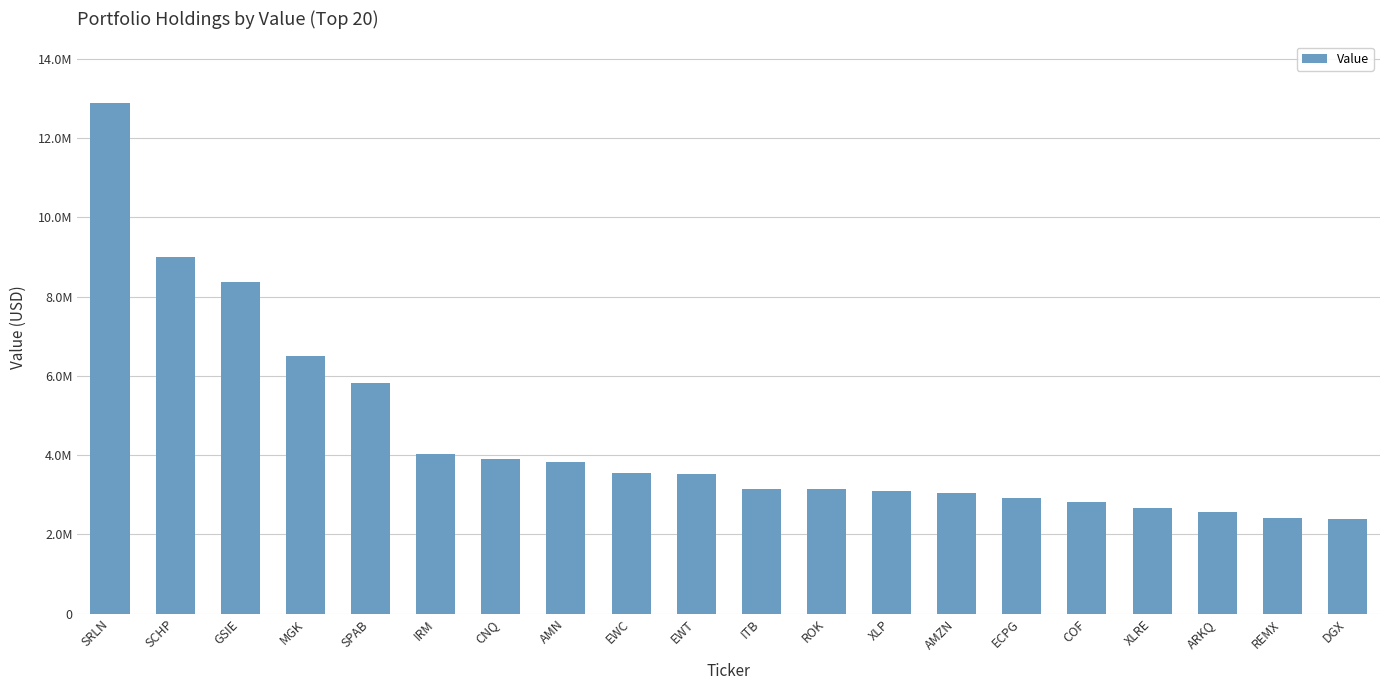

What is the label of the 2nd bar from the left?

SCHP